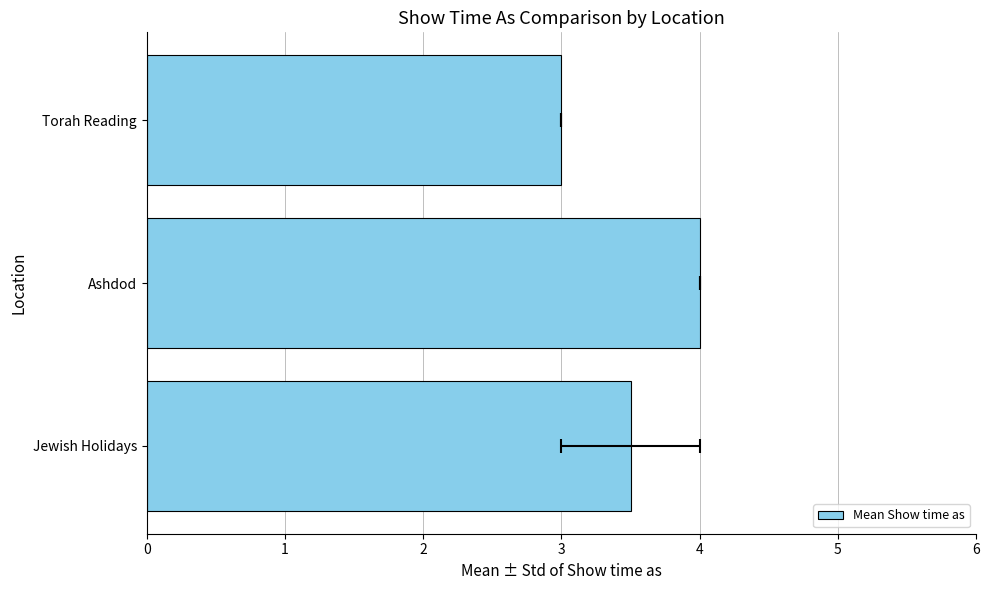

What value does the data have at Jewish Holidays?

3.5